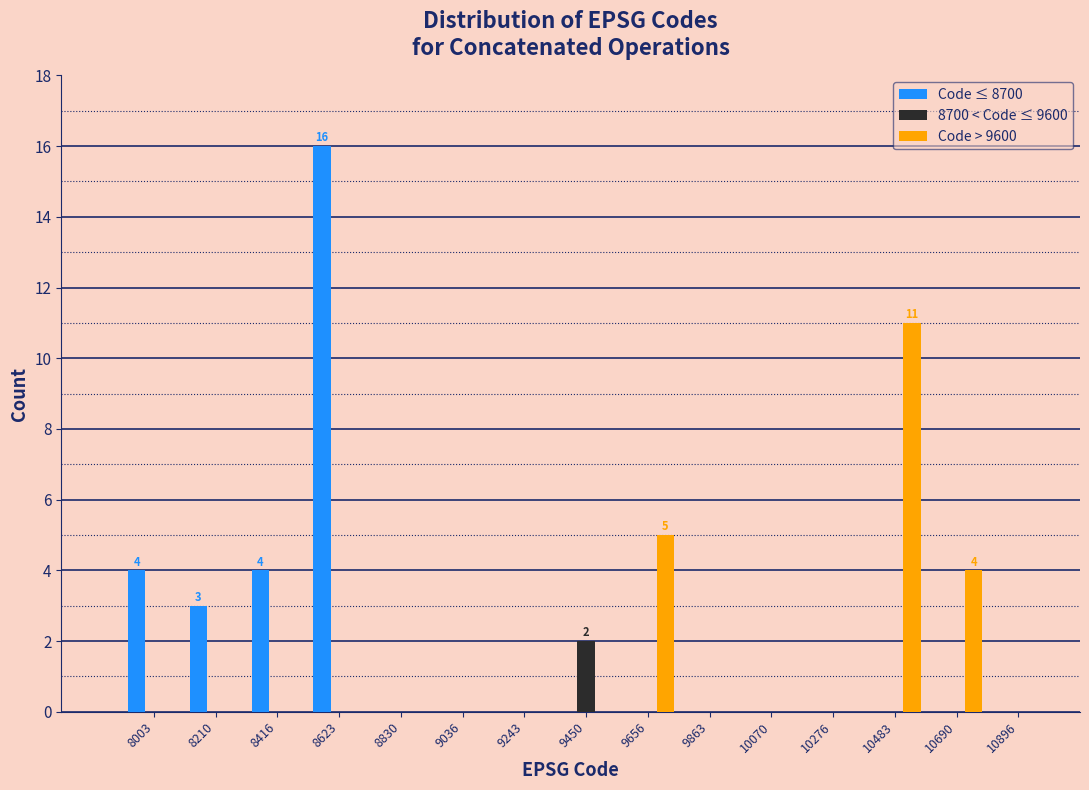

In the Code > 9600 series, which range on the x-axis has the tallest bar?

10400 to 10600